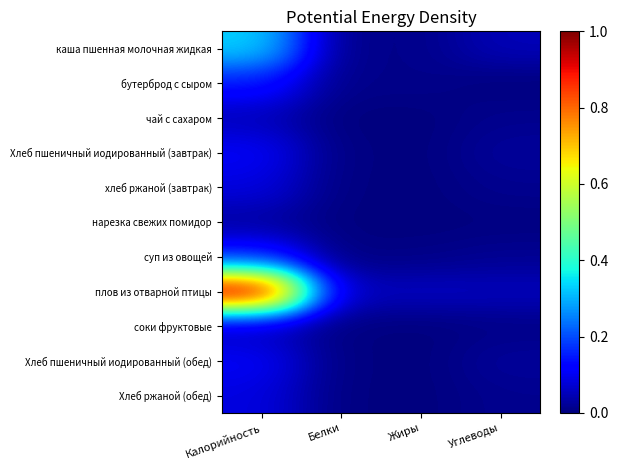

What is the spread (max minus min) of values at Калорийность?

1.0